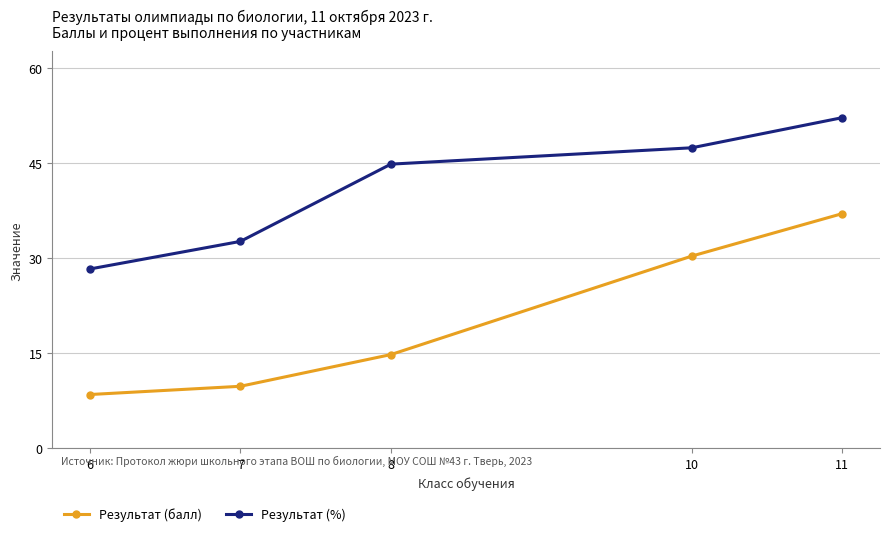

True or false: Результат (%) and Результат (балл) intersect in this chart.

False